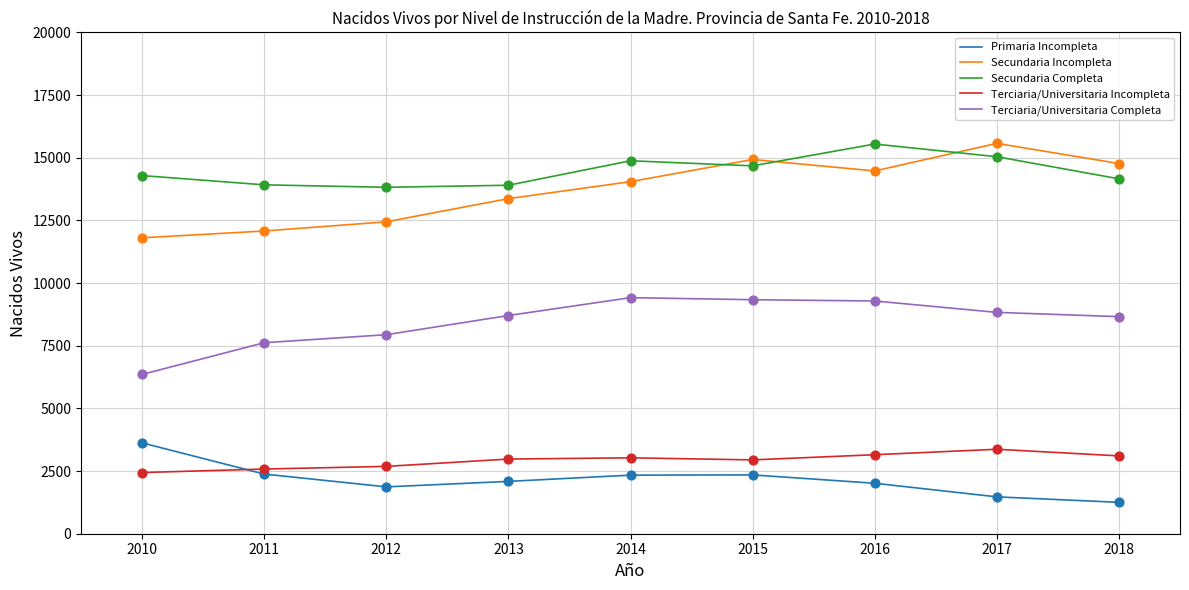

What are all the series names shown in the legend?

Primaria Incompleta, Secundaria Incompleta, Secundaria Completa, Terciaria/Universitaria Incompleta, Terciaria/Universitaria Completa